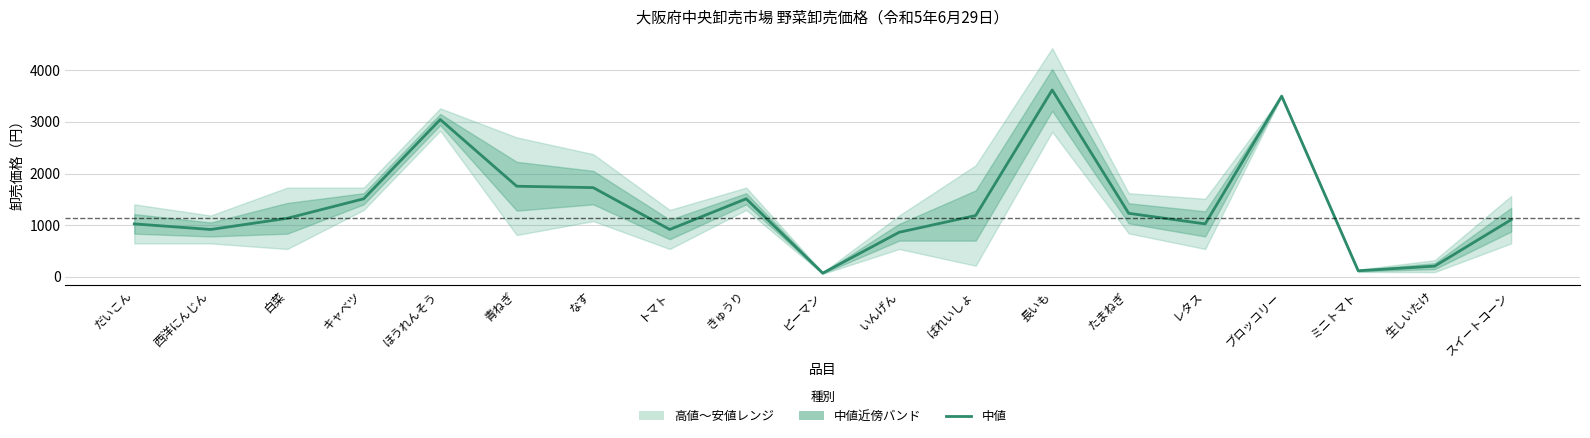

What is the value of the 6th point from the left?

1755